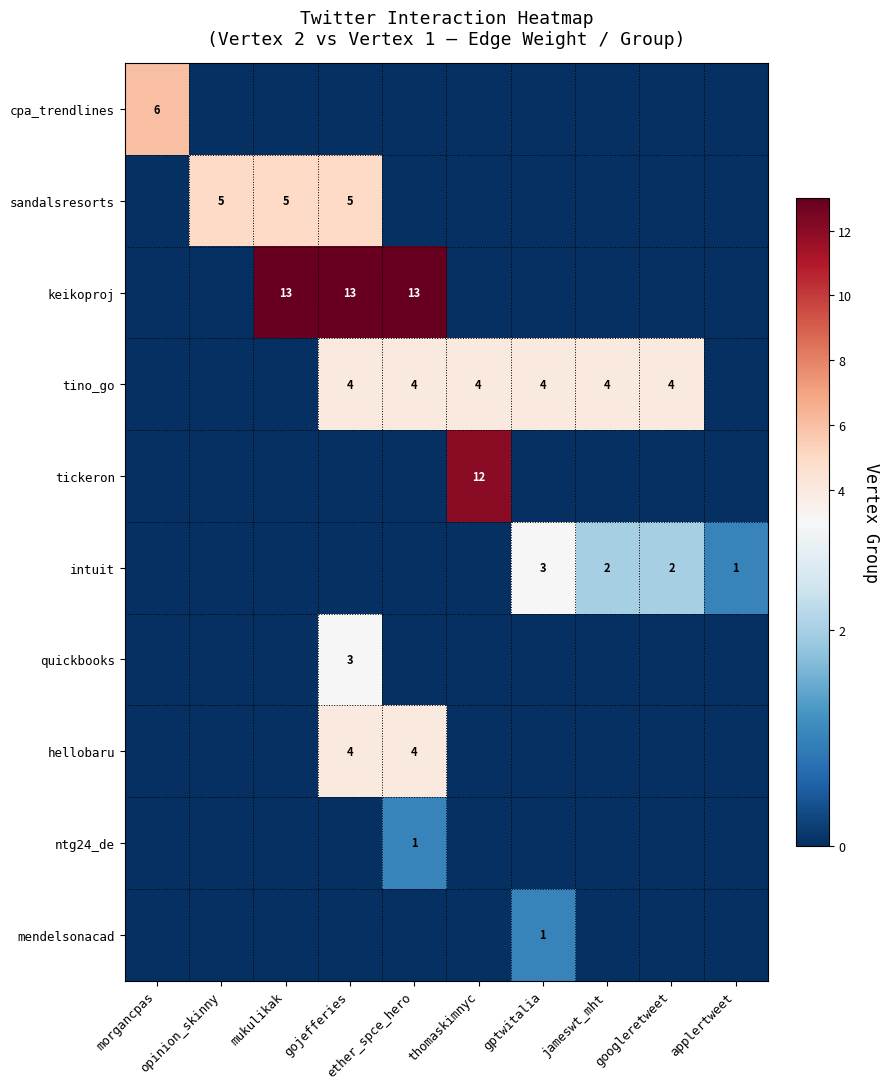

How many keikoproj values are between 0 and 13?

10